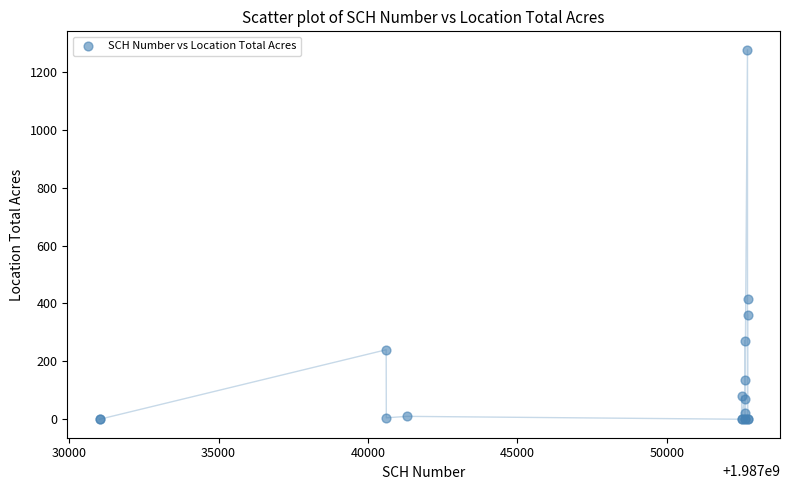

What Y value in the scatter plot is closest to 638?

415